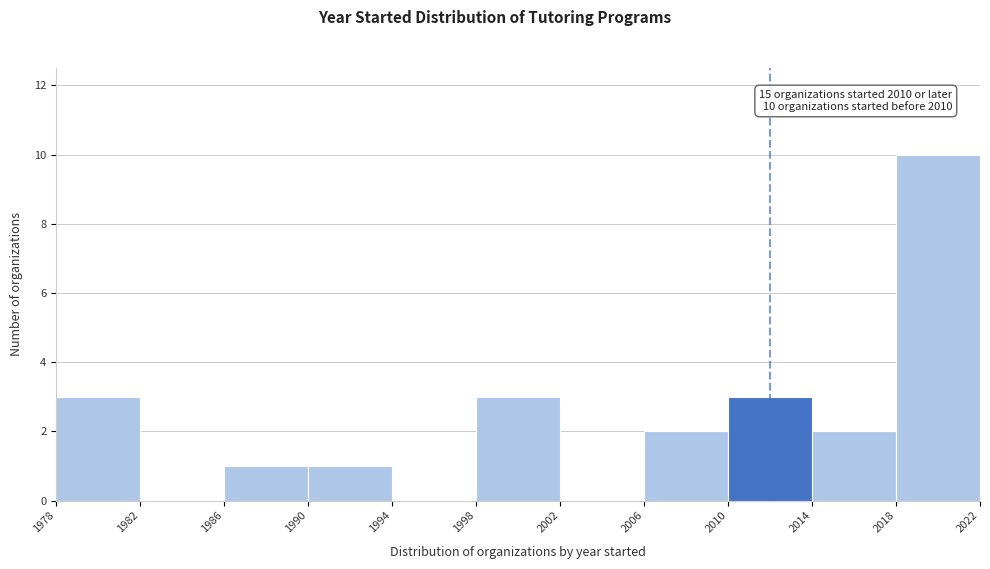

Over which range of the x-axis is the bar tallest?

2018 to 2022